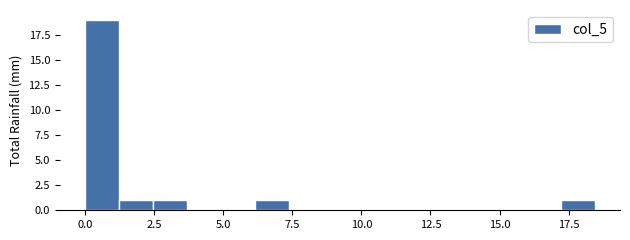

Read against the x-axis, roughly where is the centre of the tallest bar?

0.5